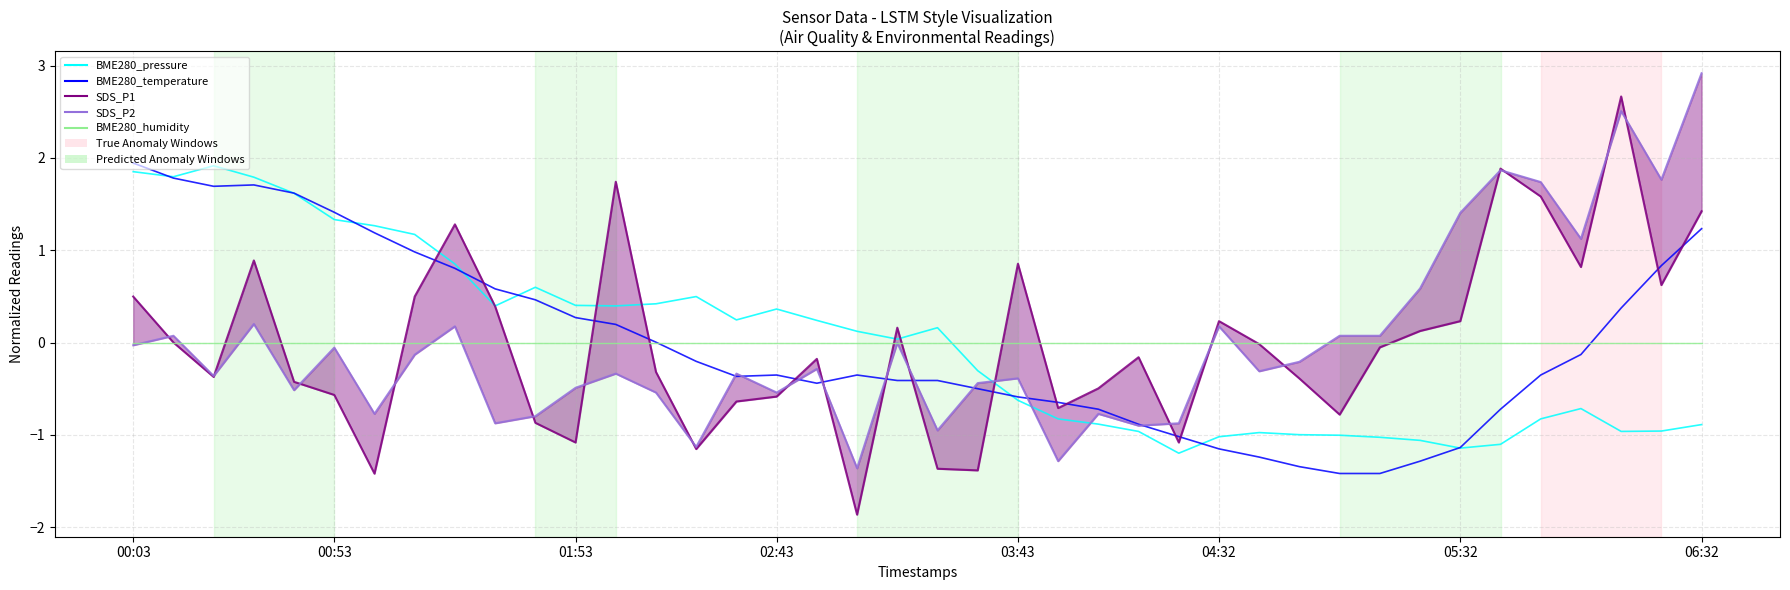

What is the minimum value for BME280_pressure?

-1.2